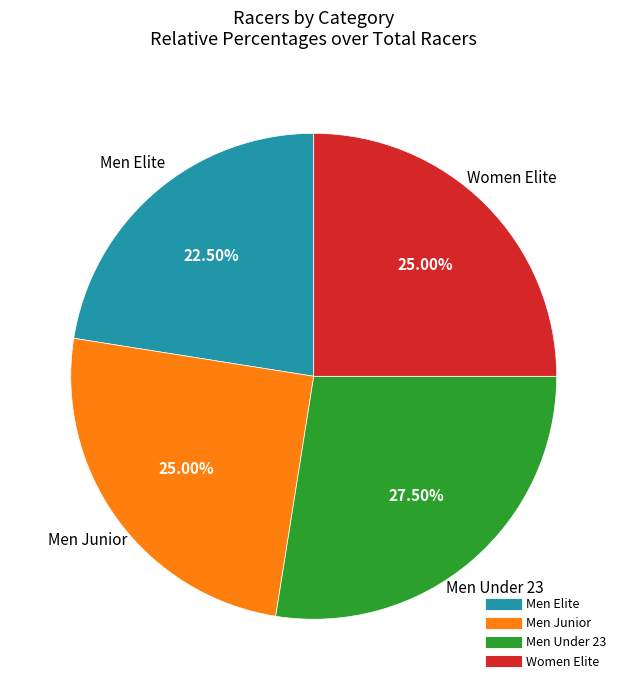

Between Men Under 23 and Men Junior, which is larger?

Men Under 23